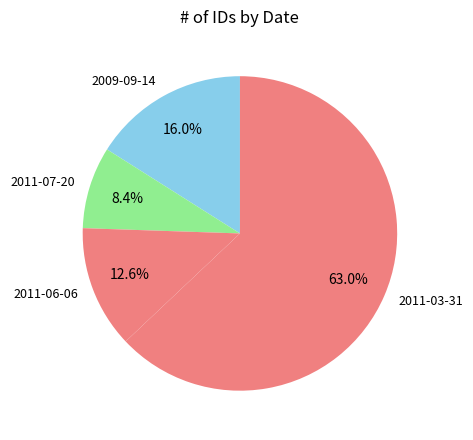

True or false: 2011-07-20 accounts for 8% of the total.

True